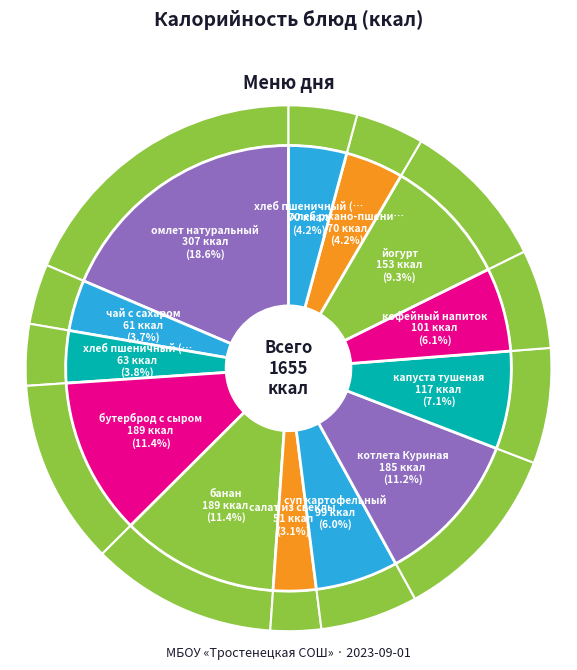

What percentage is the йогурт slice, to the nearest percent?

9%